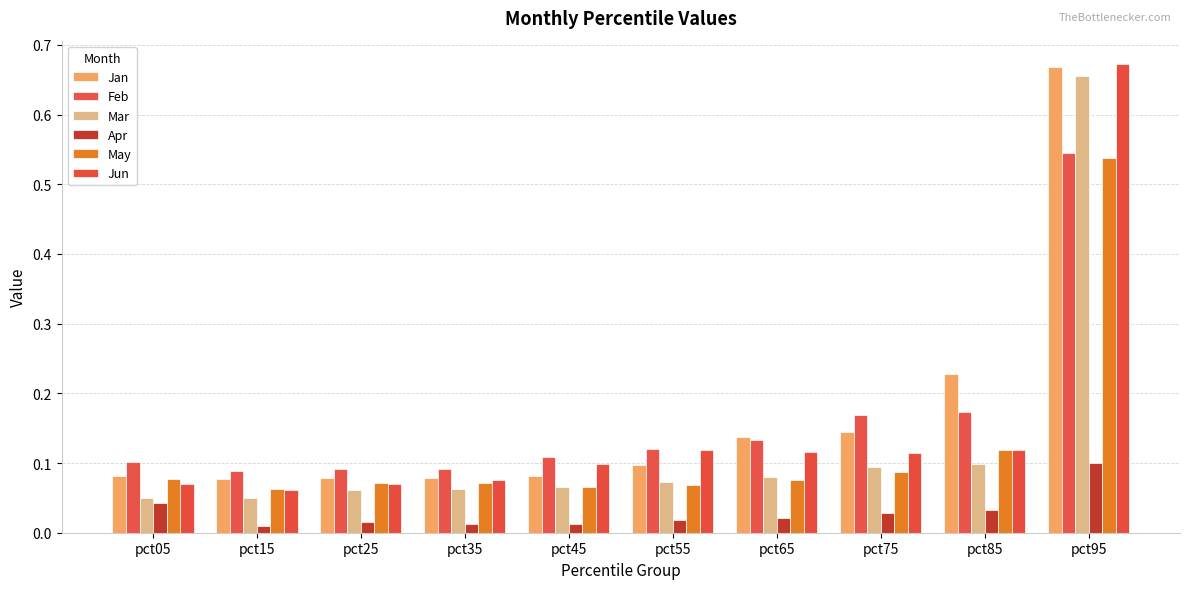

Between pct55 and pct65, which series saw the biggest shift?

Jan